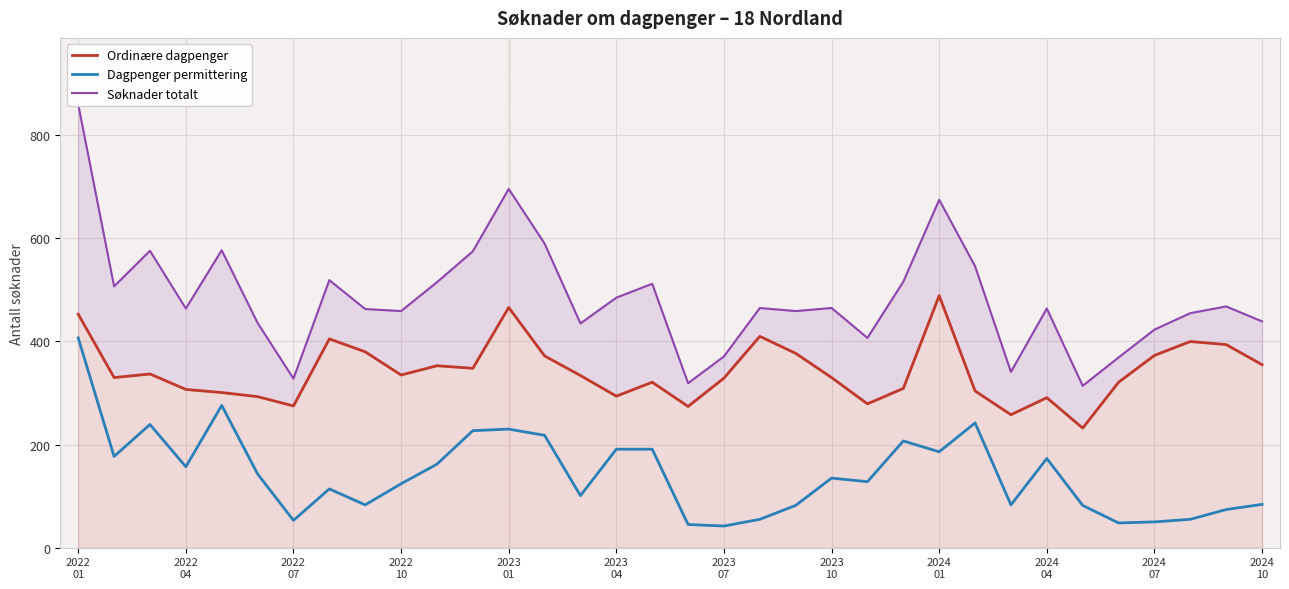

What is the maximum value for Dagpenger permittering?

407